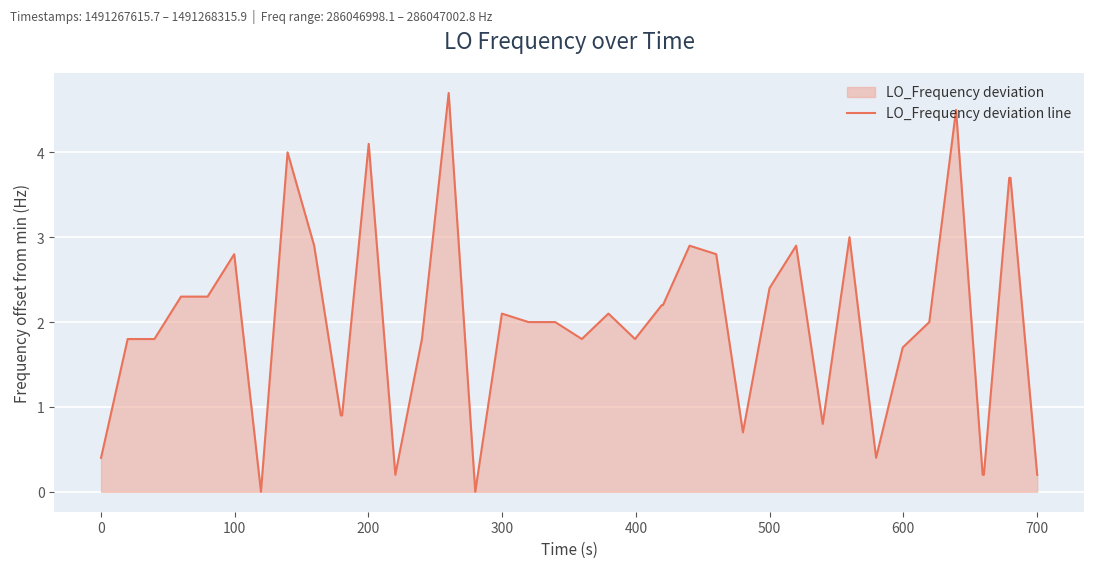

What is the greatest value displayed?

4.7